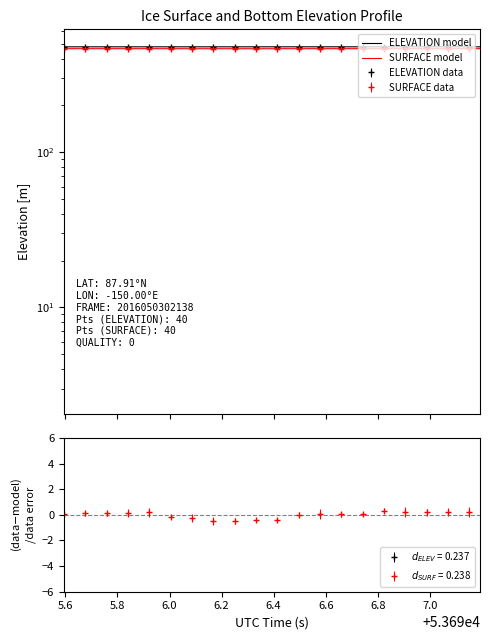

Count the SURFACE model values in the range 463 to 464.

40